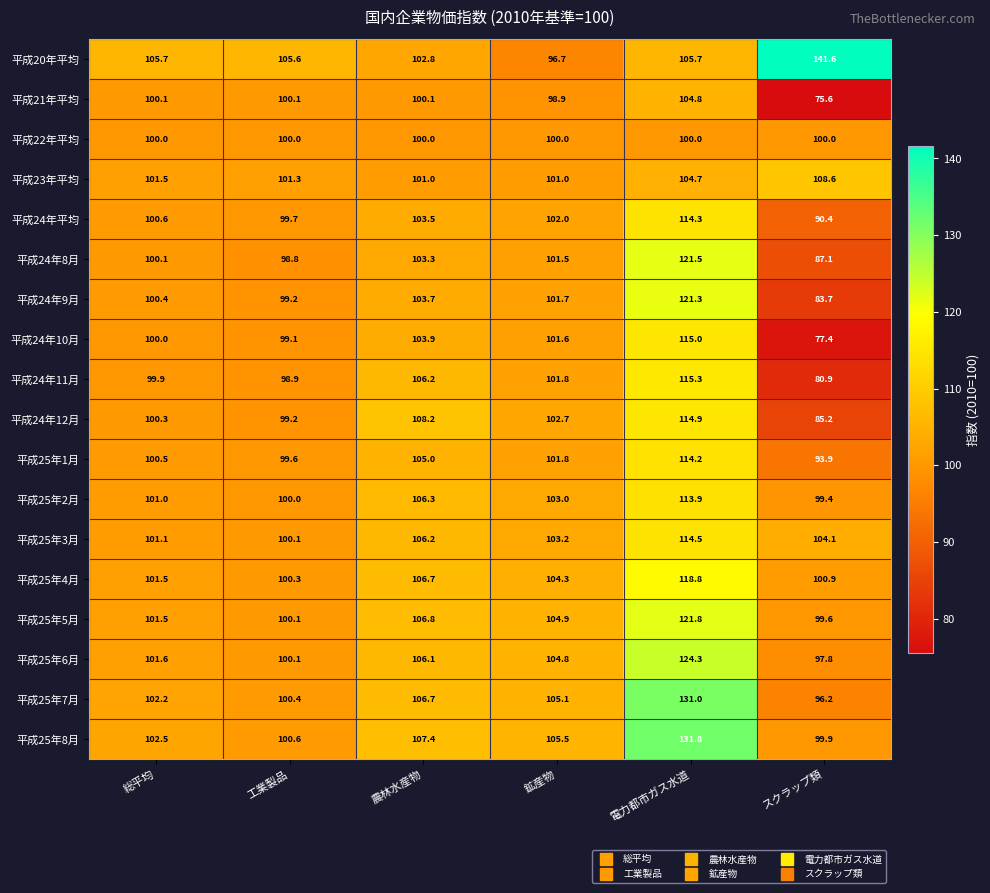

Rank the series by their maximum value, from lowest to highest.

平成22年平均, 平成21年平均, 平成23年平均, 平成25年2月, 平成25年1月, 平成24年平均, 平成25年3月, 平成24年12月, 平成24年10月, 平成24年11月, 平成25年4月, 平成24年9月, 平成24年8月, 平成25年5月, 平成25年6月, 平成25年7月, 平成25年8月, 平成20年平均